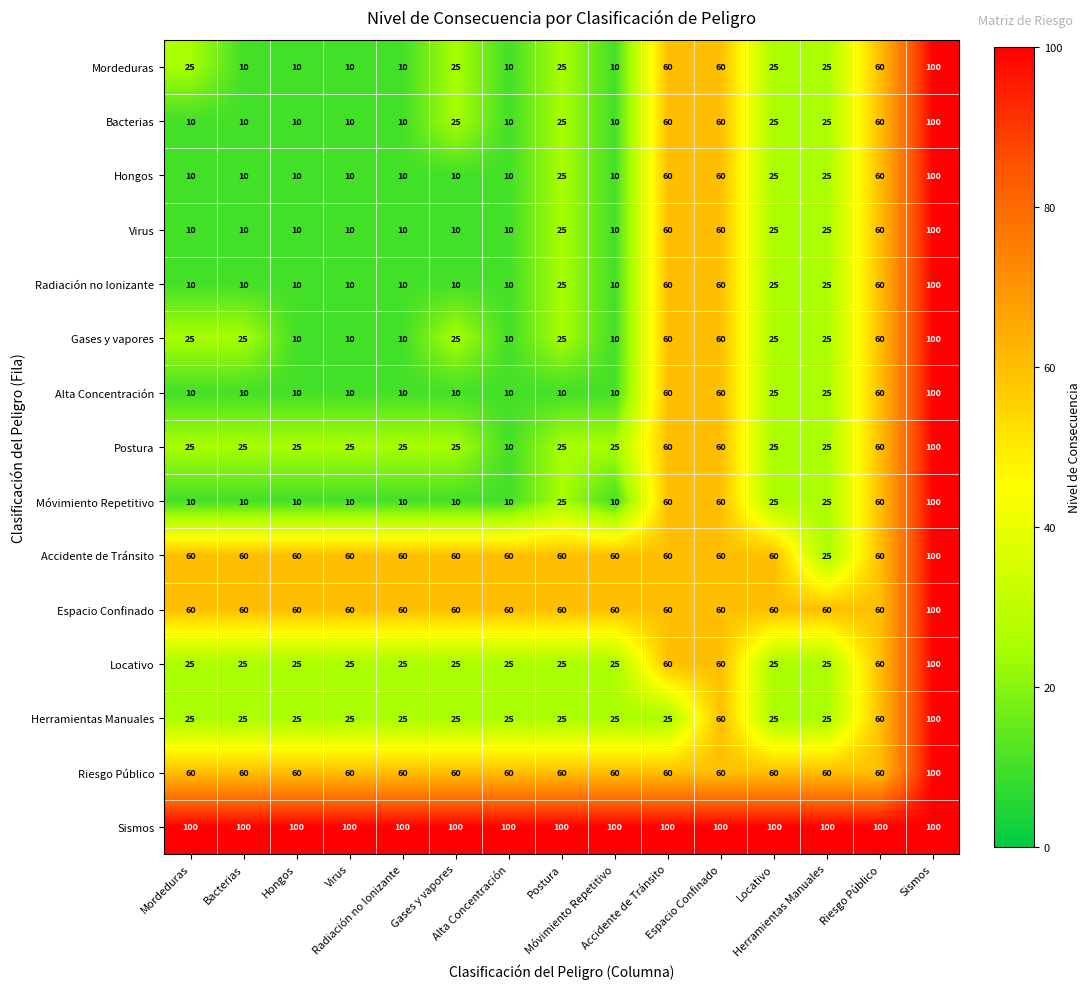

At how many categories does at least one series exceed 33?

15